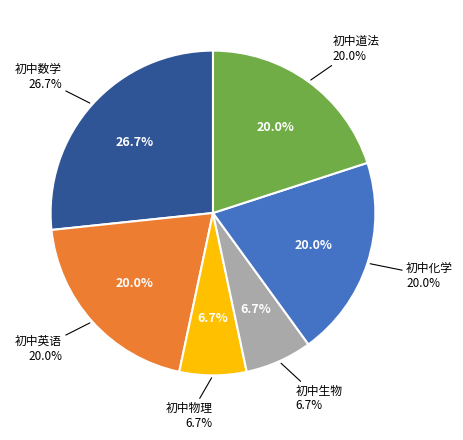

Combined, do 初中道法 and 初中化学 account for over 50%?

No